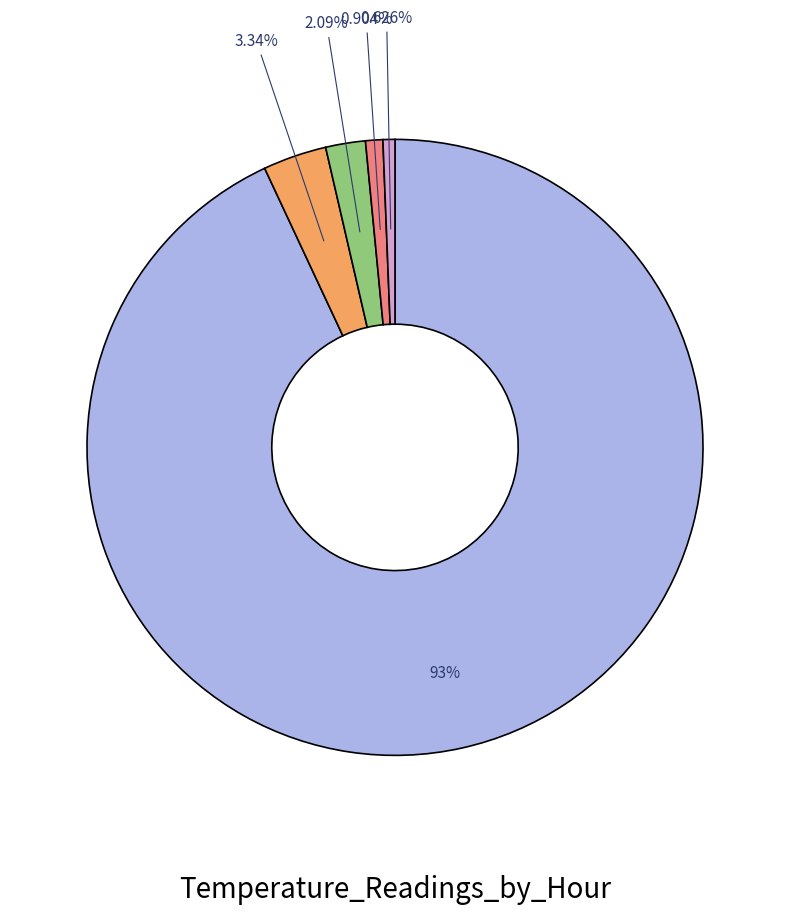

Is there any slice that represents more than half of the pie?

Yes